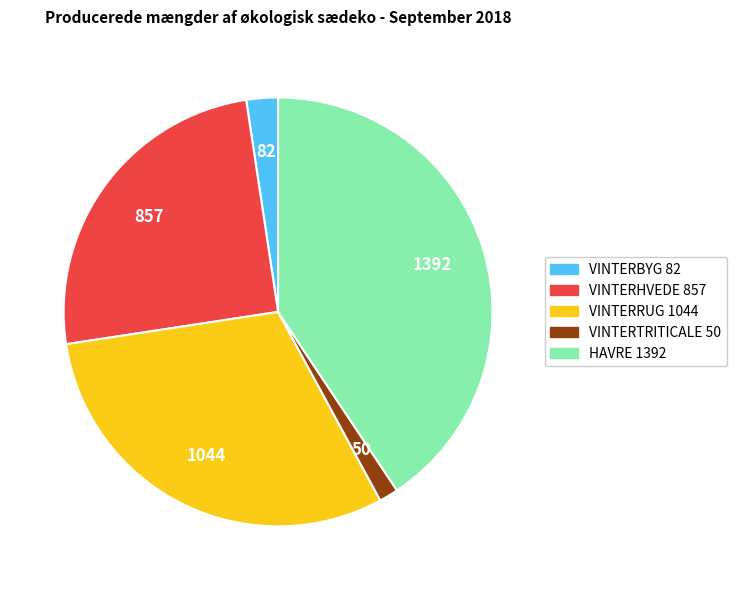

How many slices are in this pie chart?

5